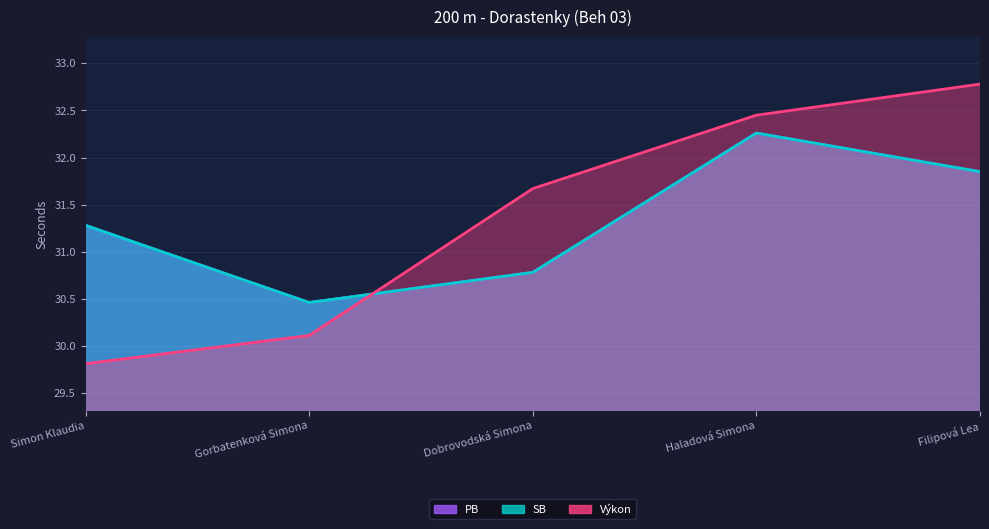

What is the sum of all SB values?

156.6